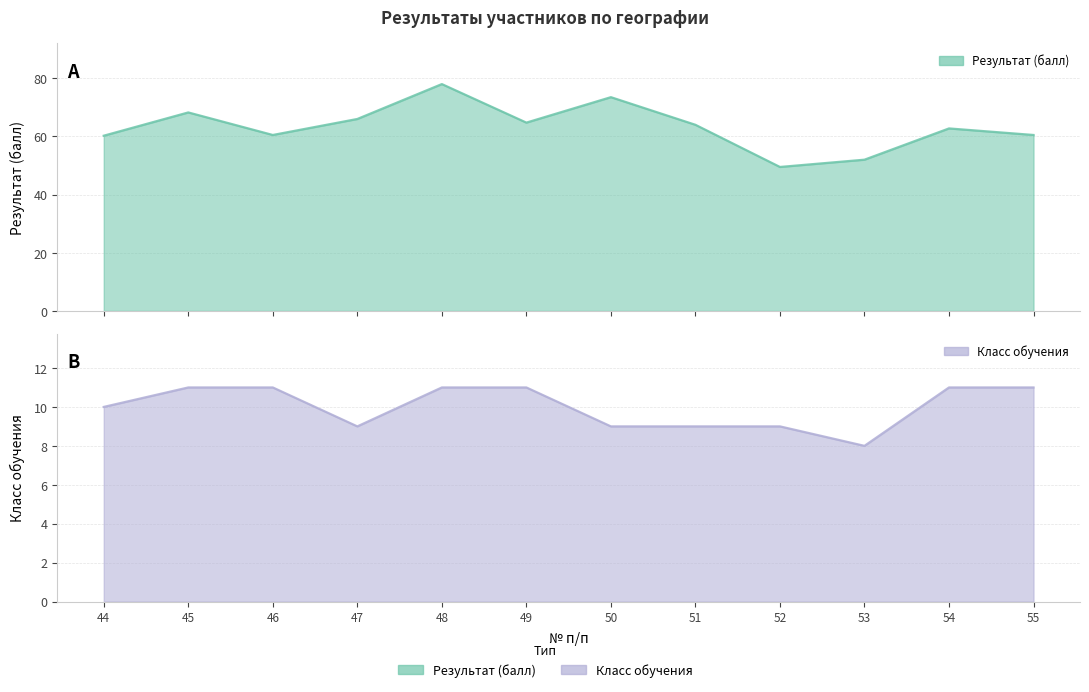

How many interior local peaks does the Результат (балл) series have?

4